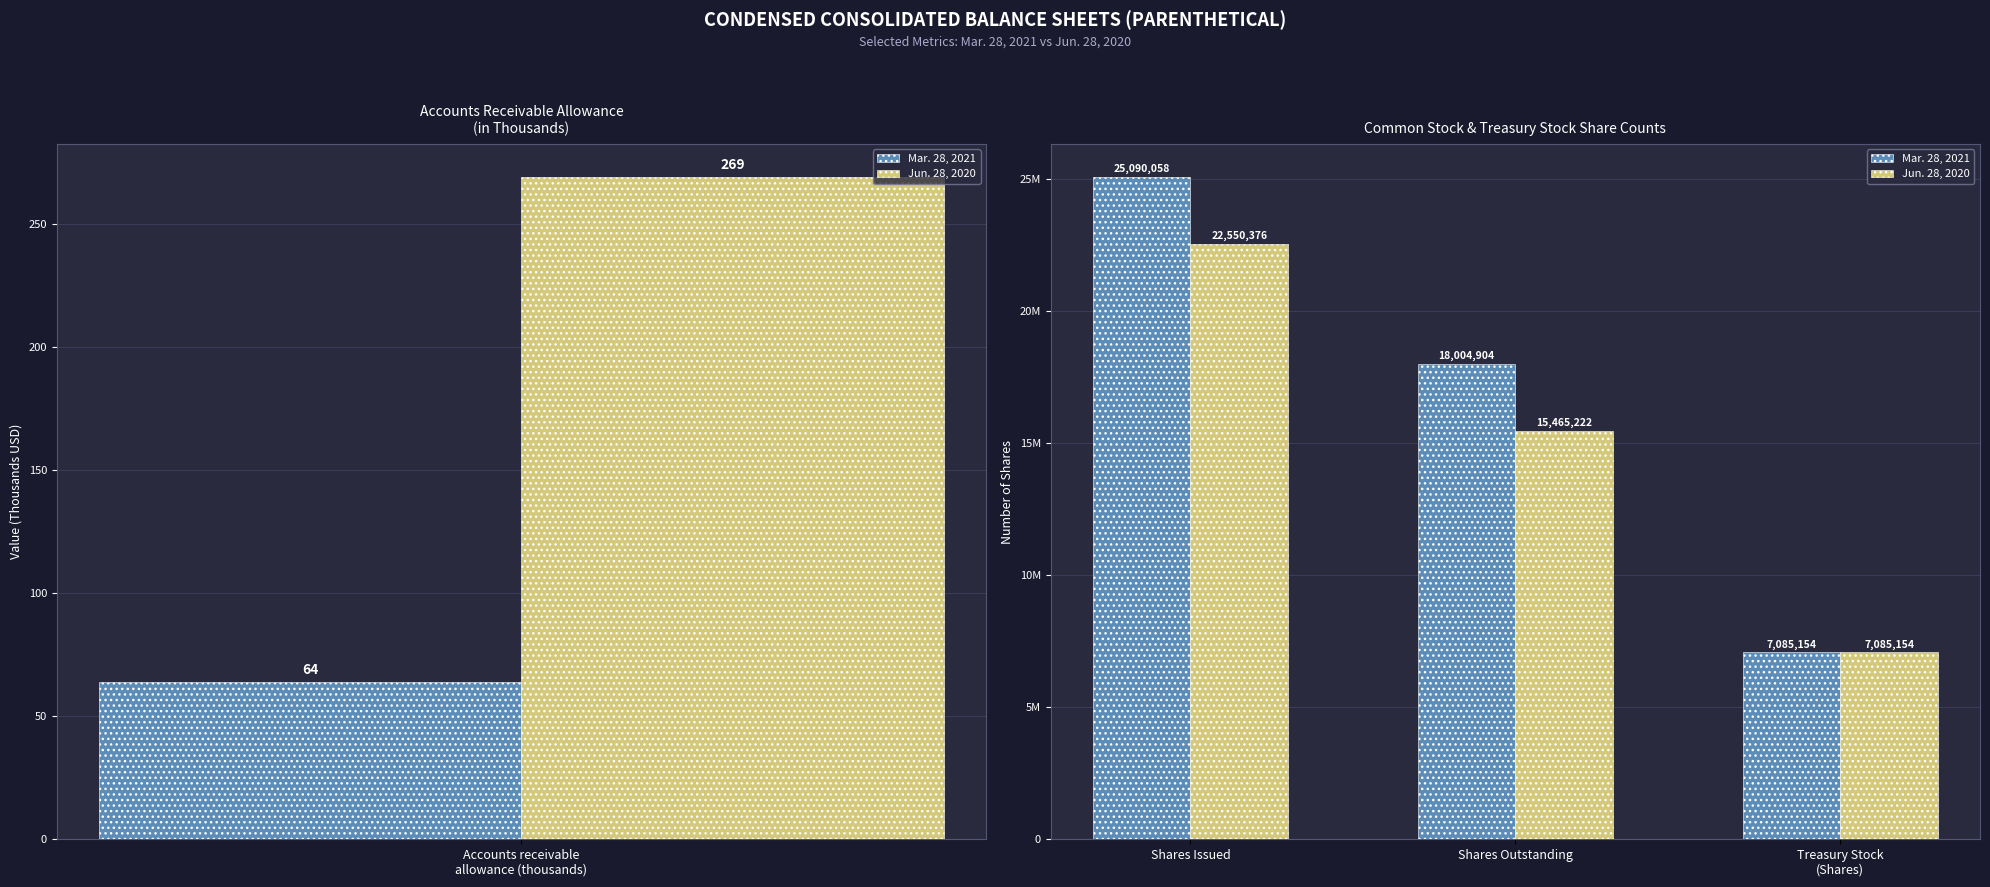

What is the label of the 1st bar from the left?

Shares Issued